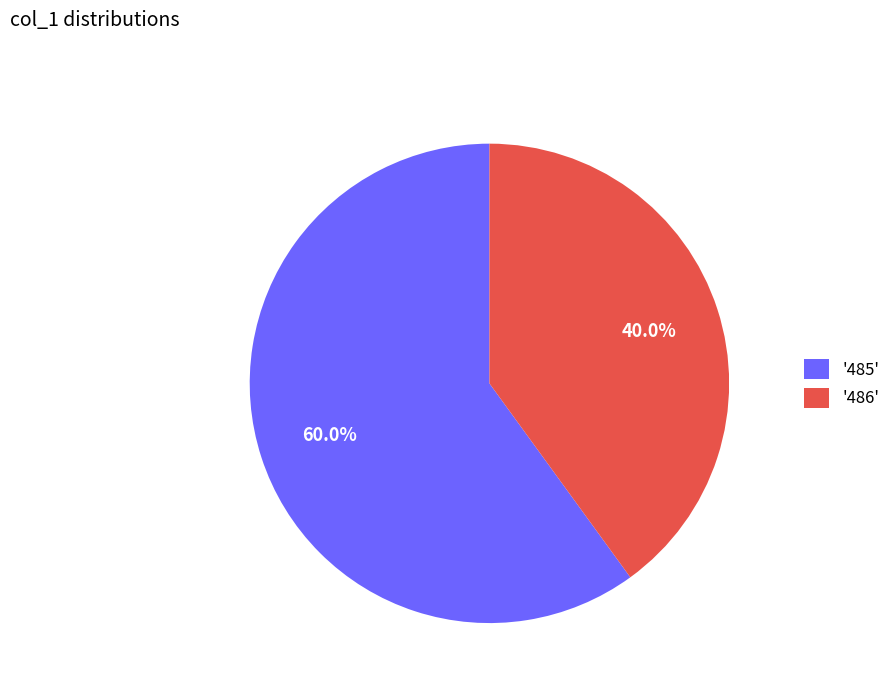

Which has a higher value, '486' or '485'?

'485'